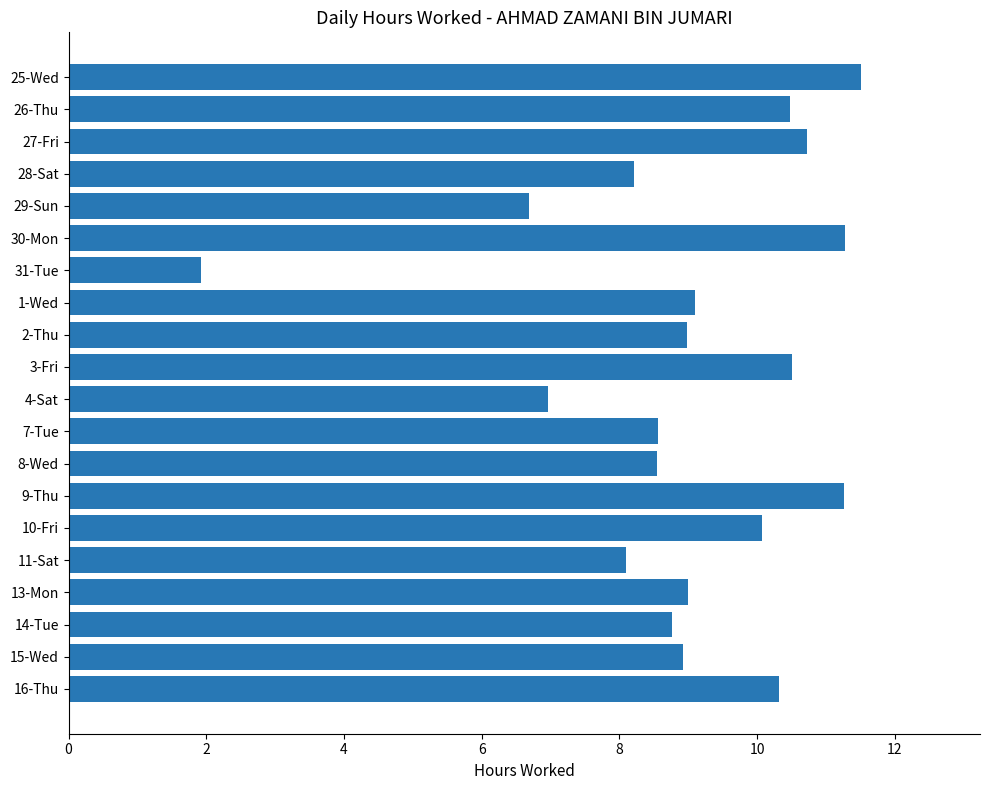

True or false: the data shows 11.3 at 30-Mon.

True